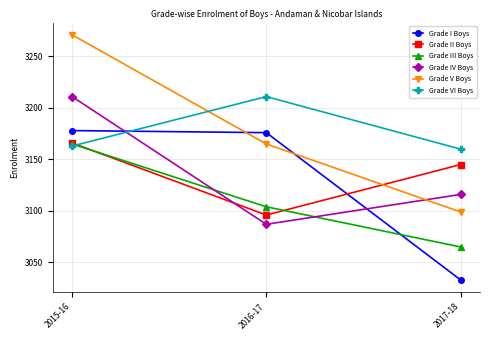

What is the lowest value of the Grade I Boys series?

3033